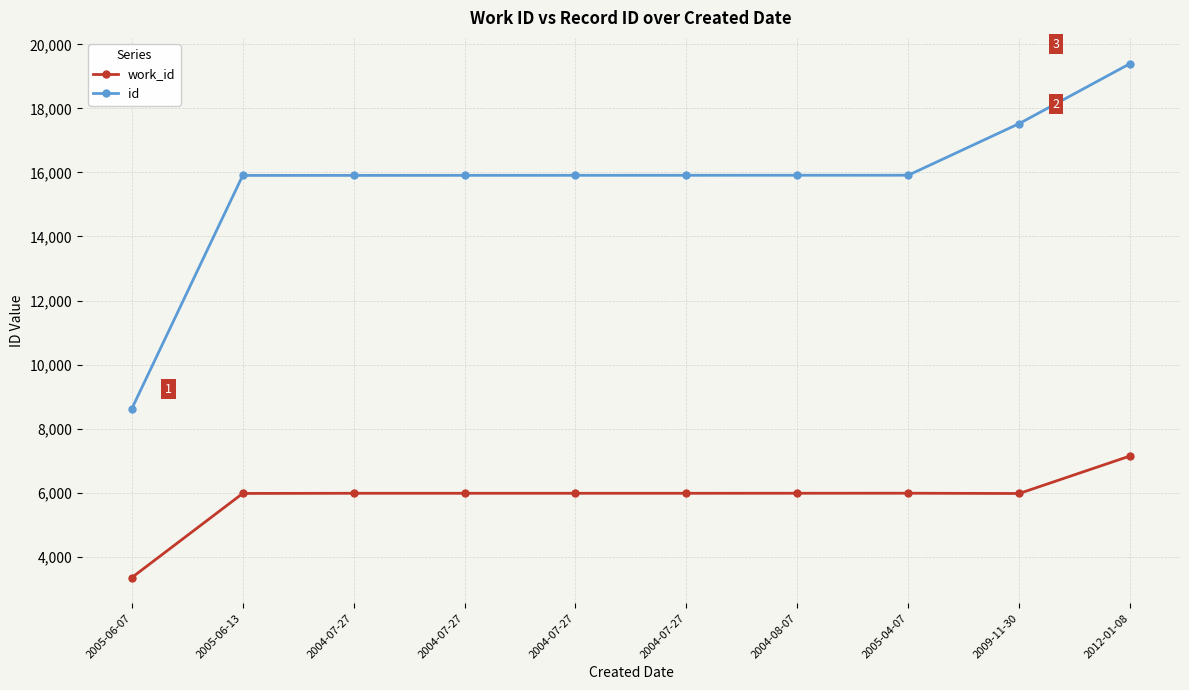

What is the difference between the maximum and minimum values in the id series?

10777